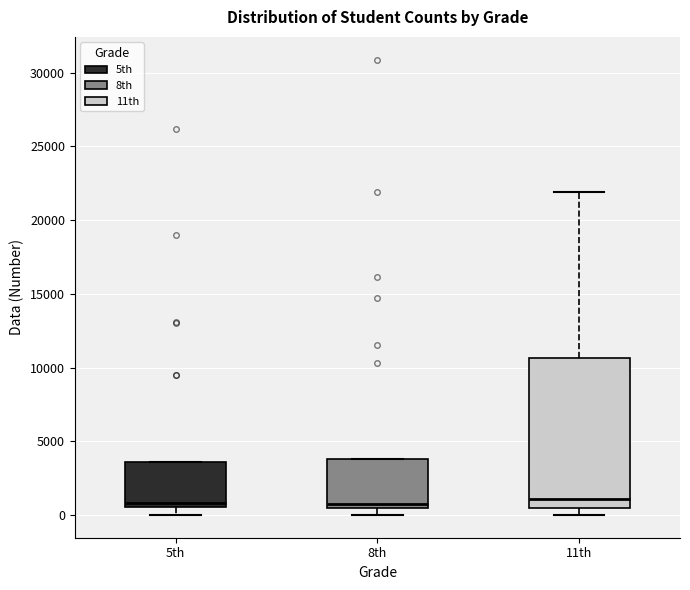

Which box is the tallest, from its lower edge to its upper edge?

11th